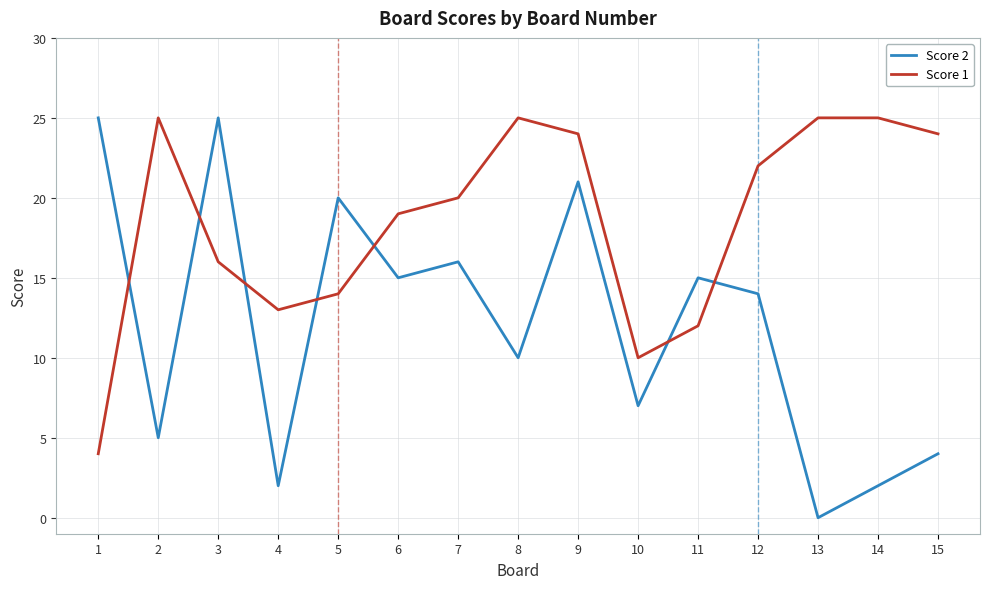

Which series changed the most between 3 and 9?

Score 1